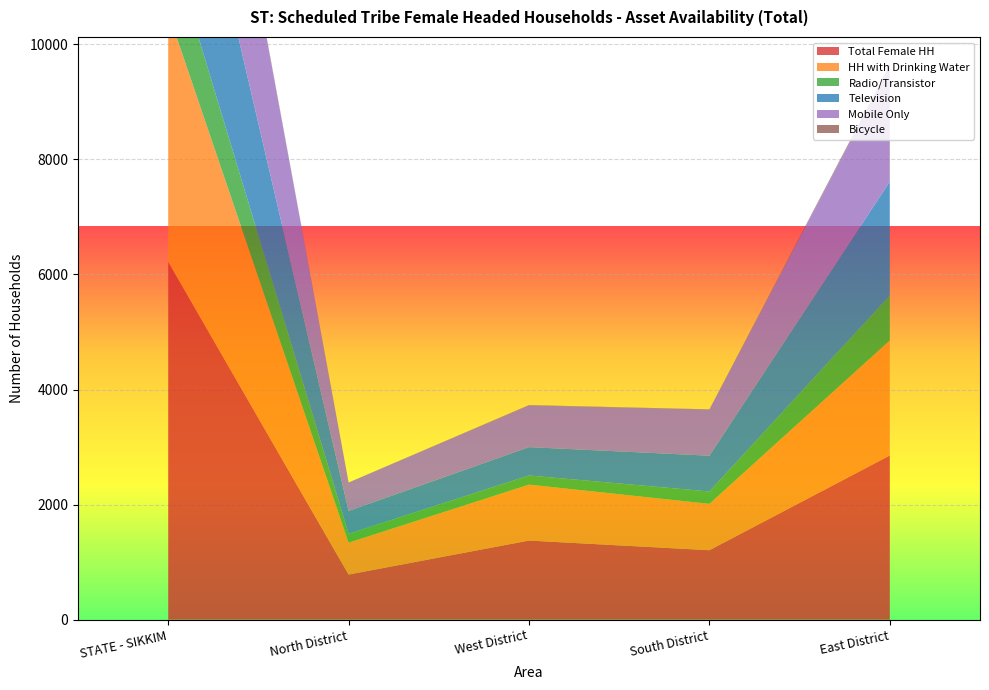

Reading left to right, what are all the values shown in this chart?

Total Female HH: 6220	784	1375	1207	2854
HH with Drinking Water: 4333	555	972	806	2000
Radio/Transistor: 1306	154	159	215	778
Television: 3494	397	493	622	1982
Mobile Only: 4022	493	725	803	2001
Bicycle: 41	1	6	3	31